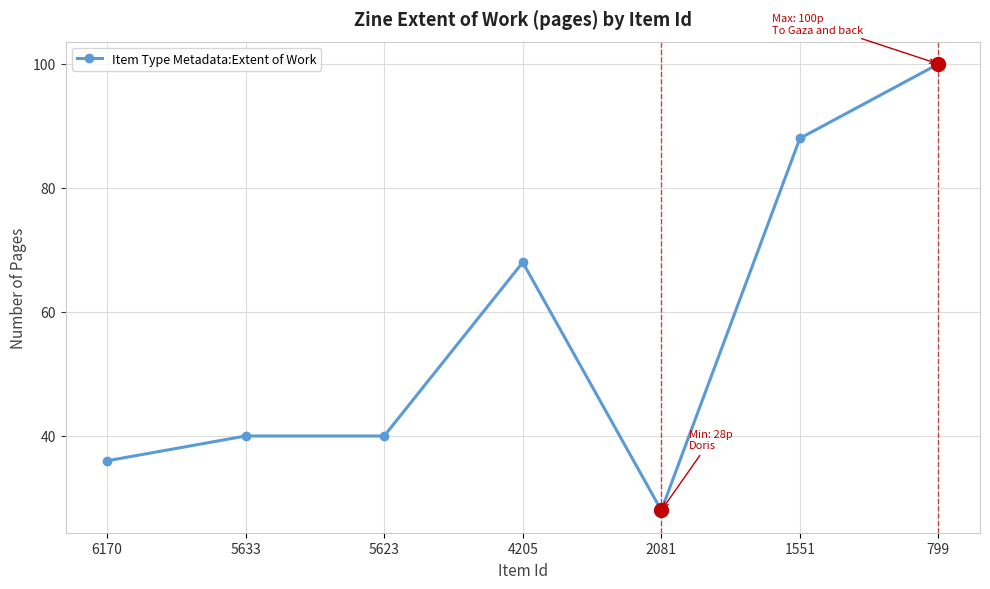

What is the sum of the values at 2081 and 6170?

64